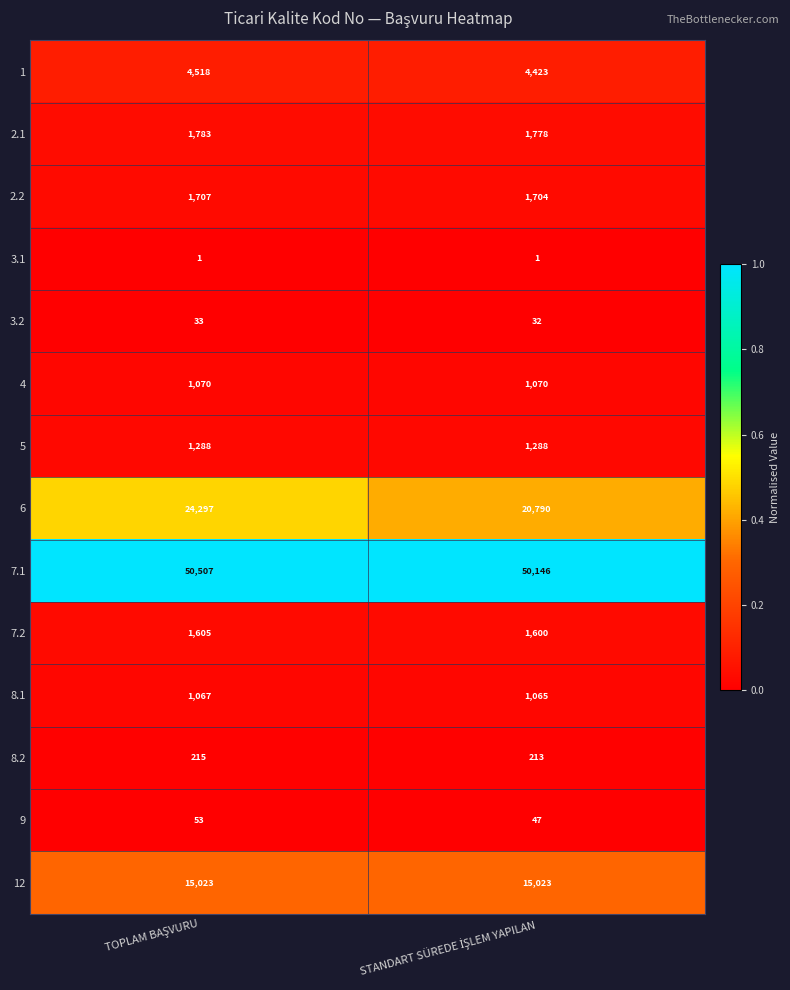

Which series has the largest range (max minus min)?

6